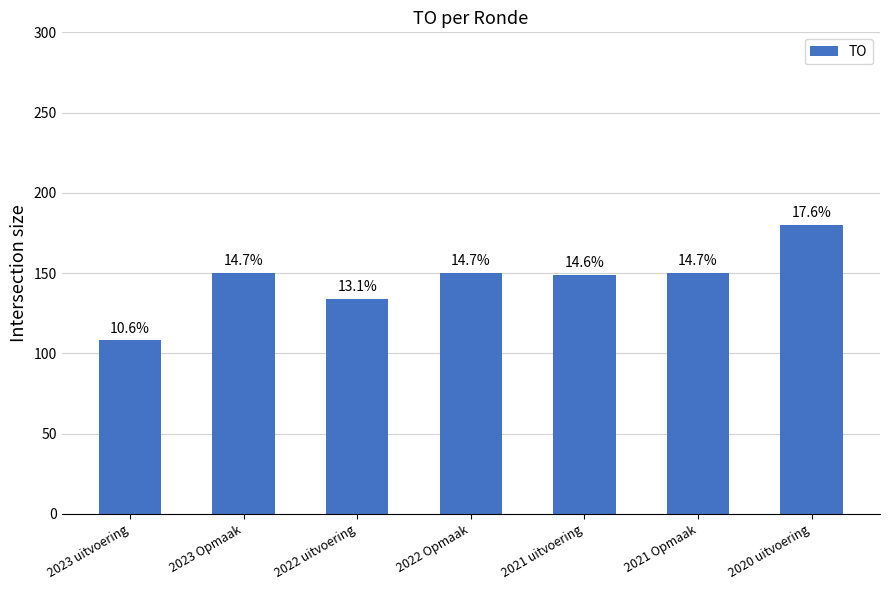

Reading left to right, extract all data points from this chart.

108	150	134	150	149	150	180